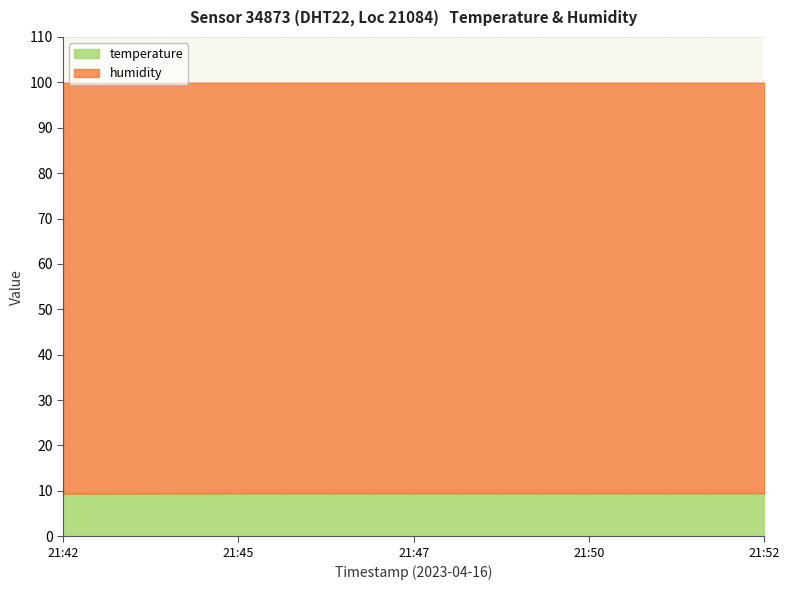

What is the value of the humidity point at the 3rd from the left?

99.9